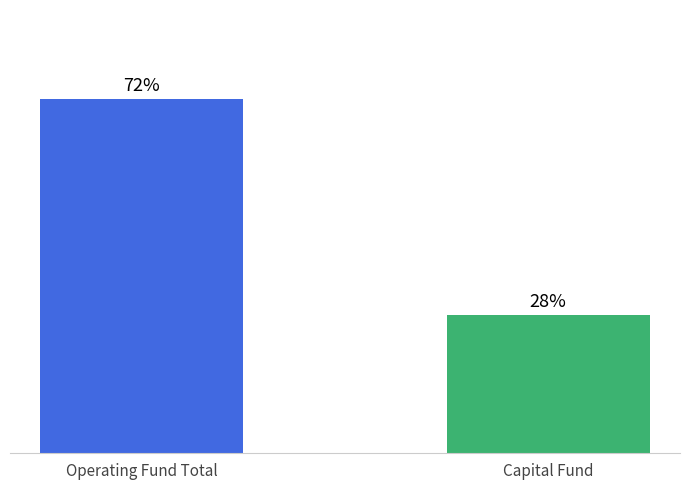

What is the label of the 1st bar from the left?

Operating Fund Total